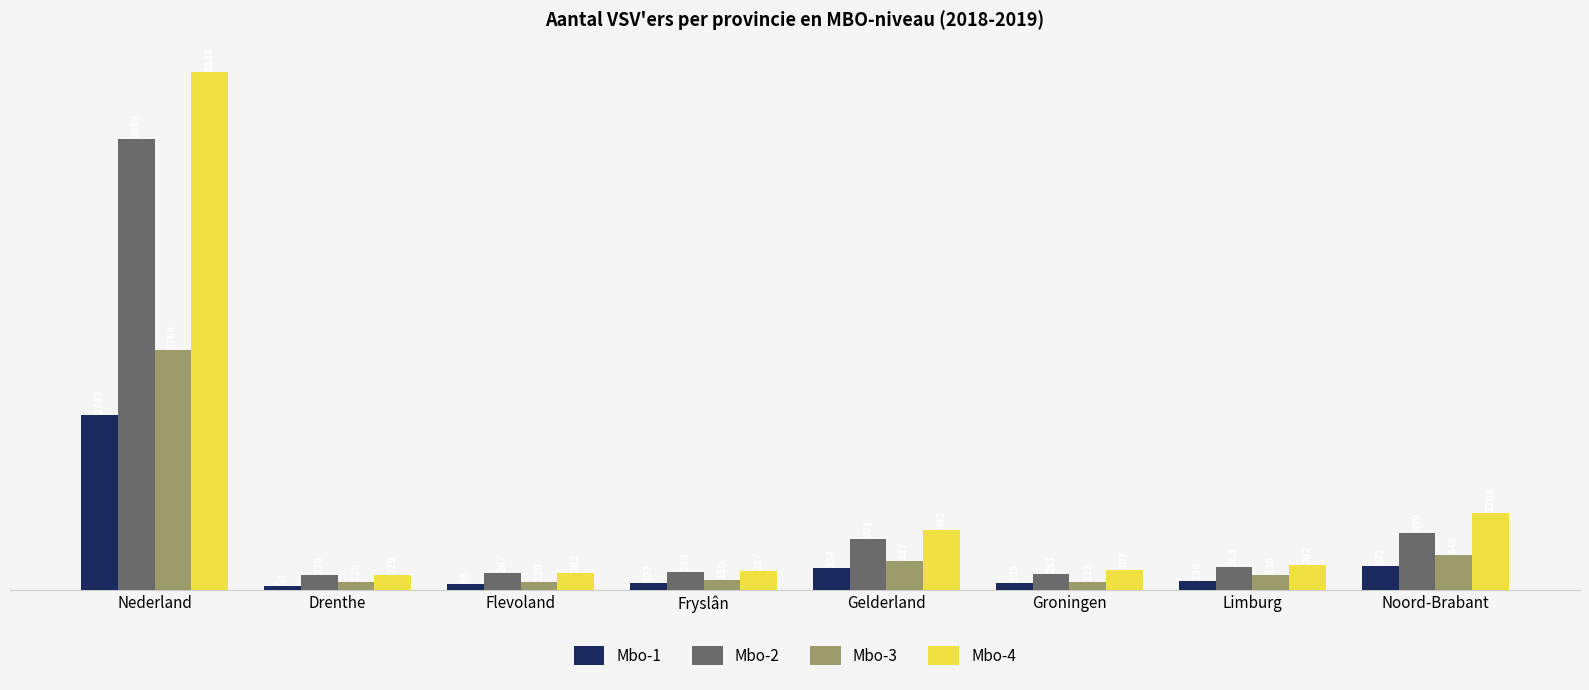

Rank the series by their maximum value, from lowest to highest.

Mbo-1, Mbo-3, Mbo-2, Mbo-4